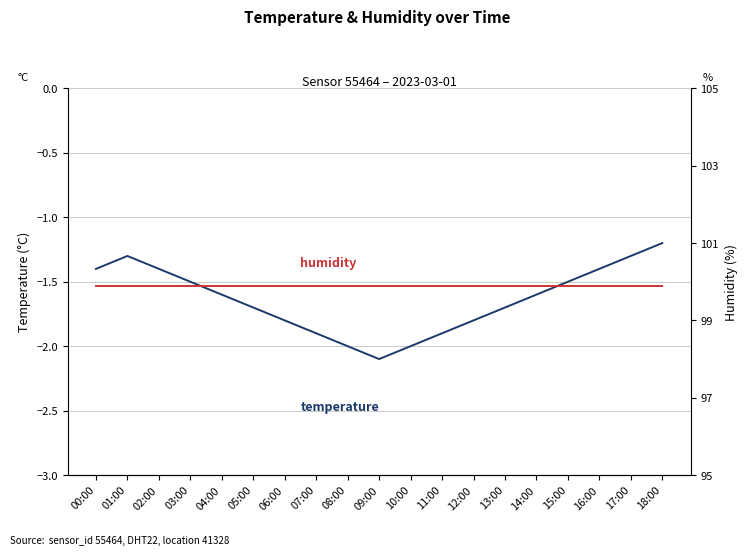

True or false: temperature and humidity intersect in this chart.

False